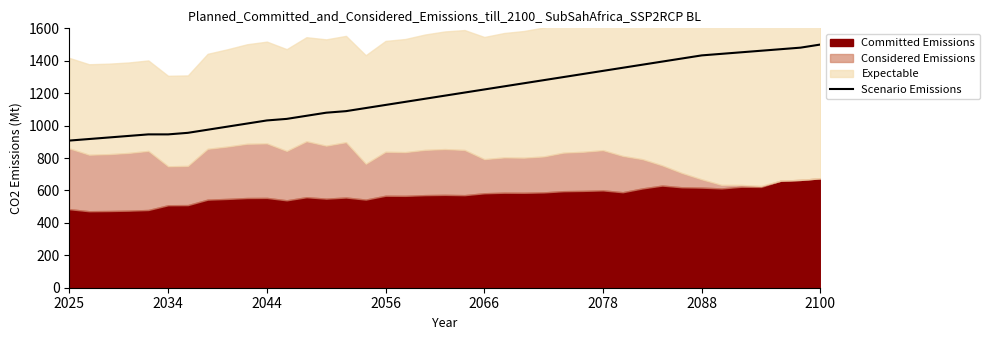

Is it true that Scenario Emissions equals 1337.6 at 2078?

True